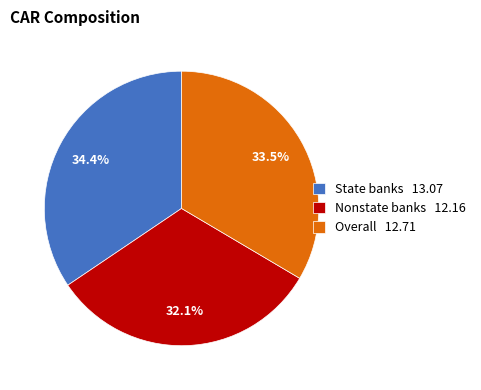

How many segments does this pie chart have?

3